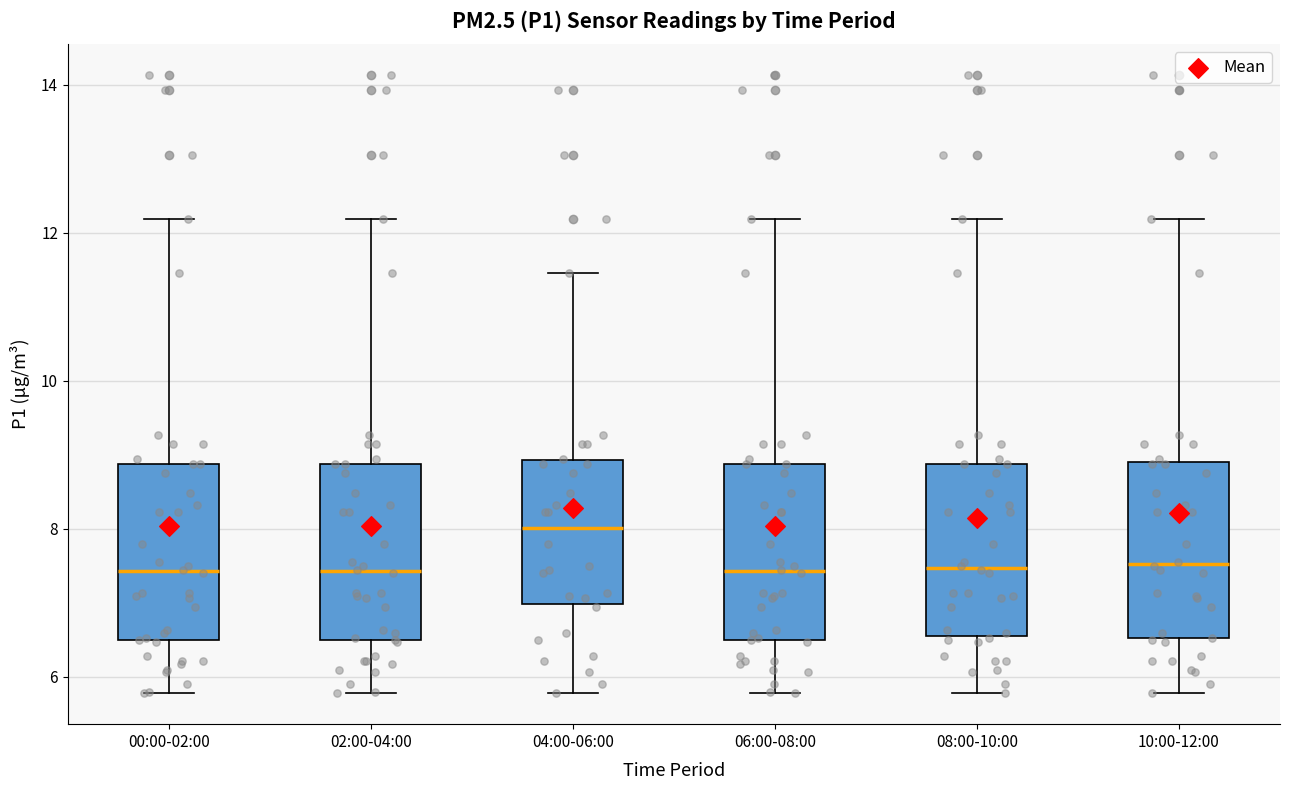

Reading left to right, transcribe this box plot: for each box, give where its median line is, the range the box spans, and where its two whiskers end, as read against the y-axis. The values are not printed on the chart, so give them approximately, as read against the axis.

00:00-02:00: median 7.4, box 6.4 to 8.8, whiskers 5.8 to 12.2
02:00-04:00: median 7.4, box 6.4 to 8.8, whiskers 5.8 to 12.2
04:00-06:00: median 8.0, box 7.0 to 9.0, whiskers 5.8 to 11.4
06:00-08:00: median 7.4, box 6.4 to 8.8, whiskers 5.8 to 12.2
08:00-10:00: median 7.4, box 6.6 to 8.8, whiskers 5.8 to 12.2
10:00-12:00: median 7.6, box 6.6 to 8.8, whiskers 5.8 to 12.2